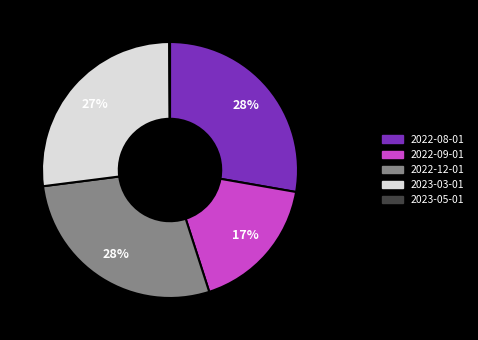

Which has a higher value, 2023-03-01 or 2022-09-01?

2023-03-01